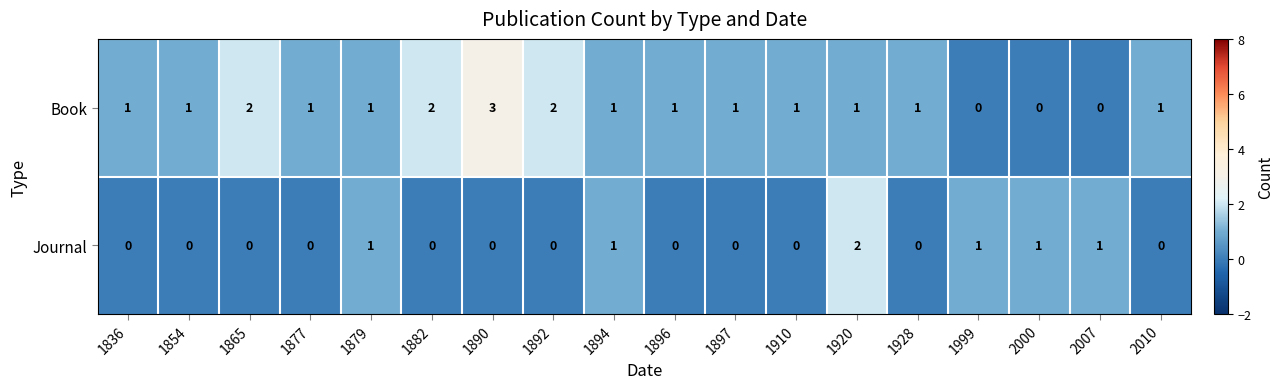

Which series has the largest total across all categories?

Book